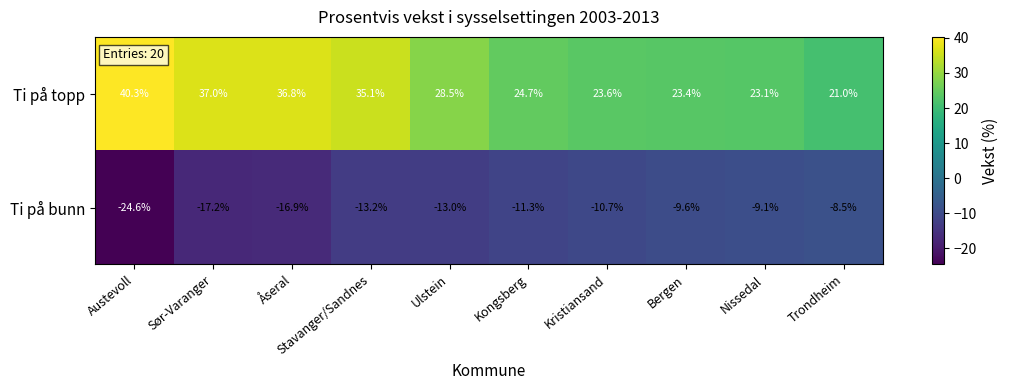

Which category has the highest value in the Ti på bunn series?

Trondheim